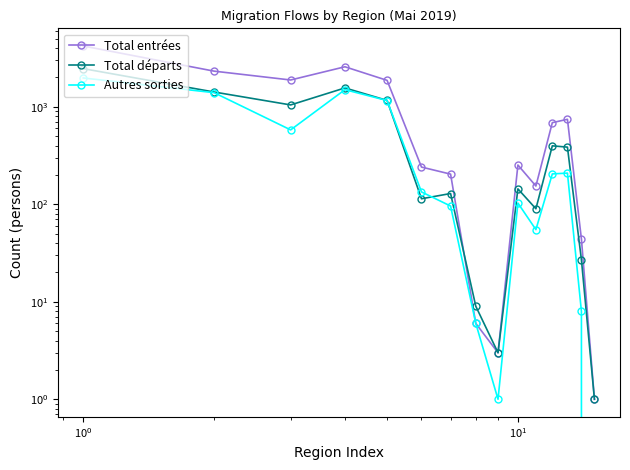

What is the difference between the maximum and minimum values in the Total départs series?

2464